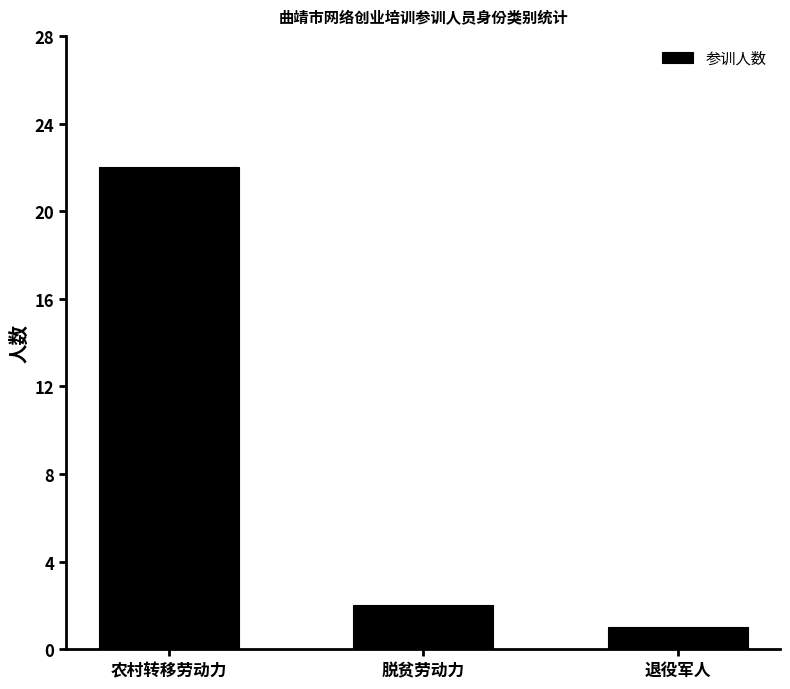

What is the change in value from 农村转移劳动力 to 脱贫劳动力?

-20